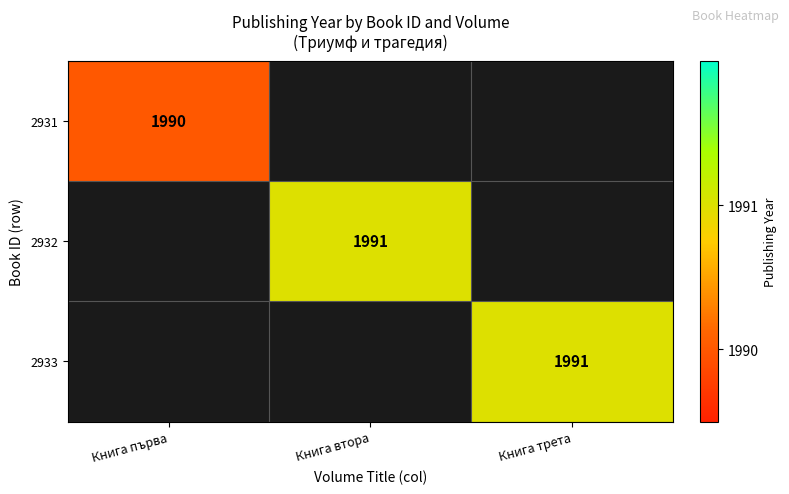

How many categories are shown in the chart?

3